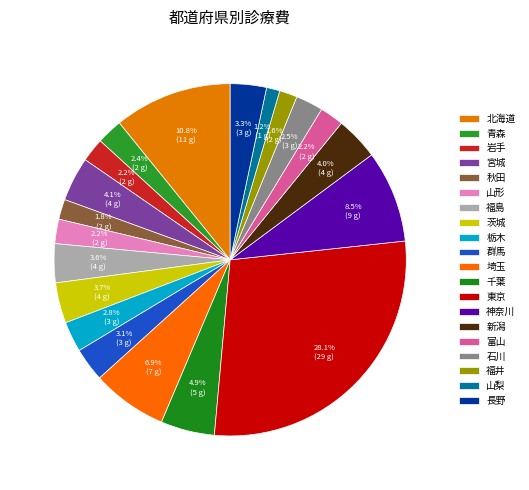

Which category has the smallest portion of the pie?

山梨